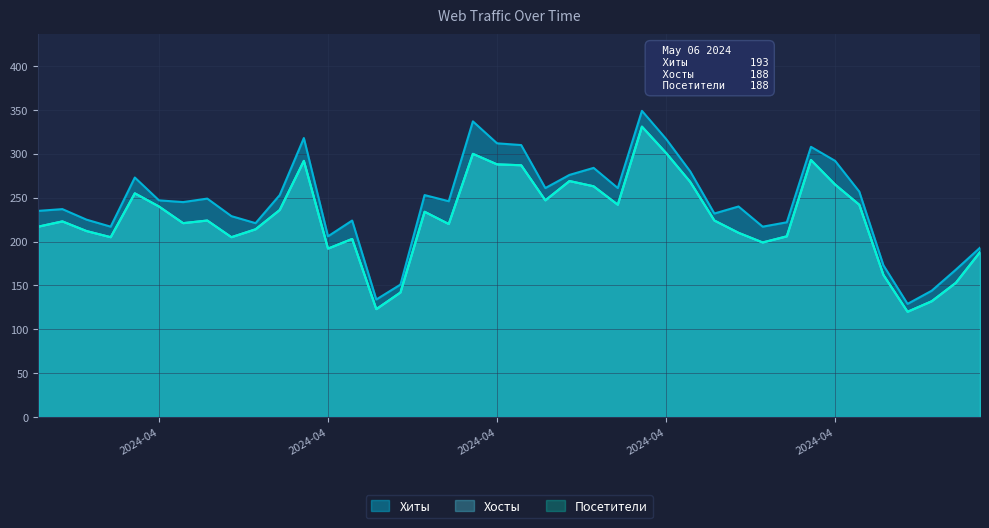

The Хиты series shows 134 at 2024-04-11. True or false?

True